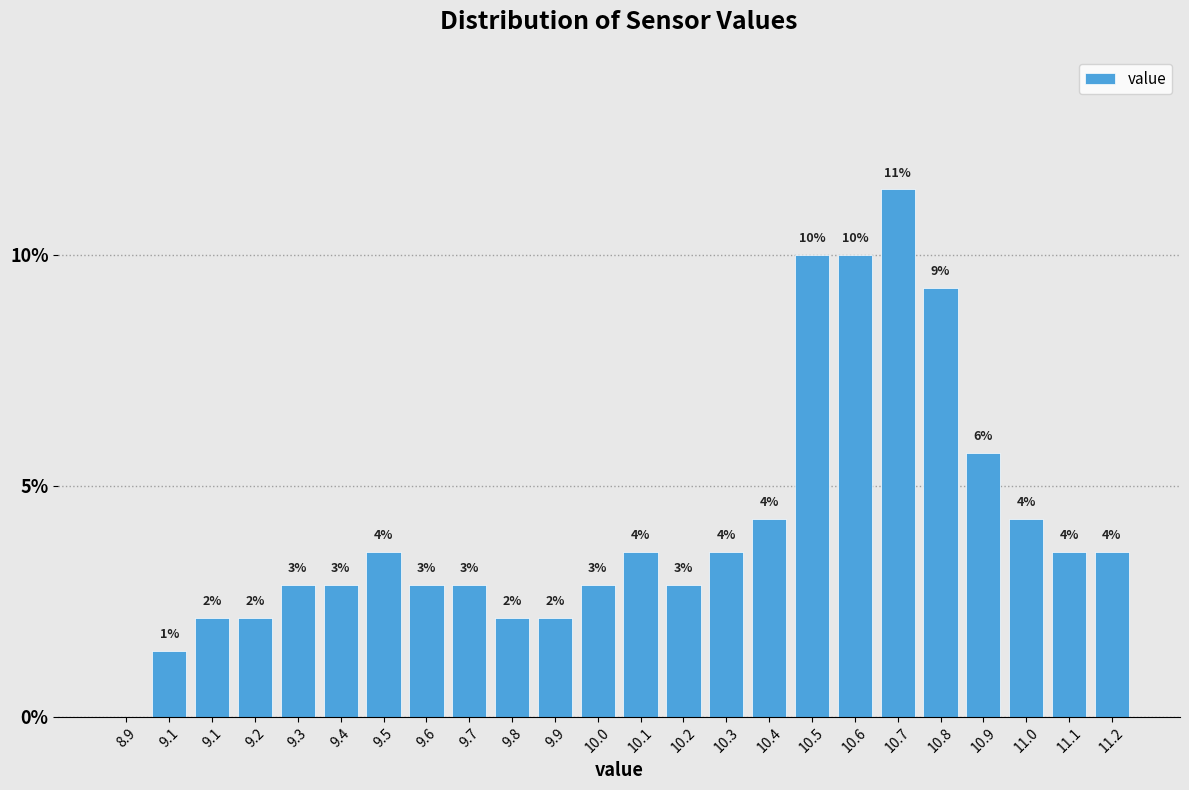

Are the bars horizontal?

No